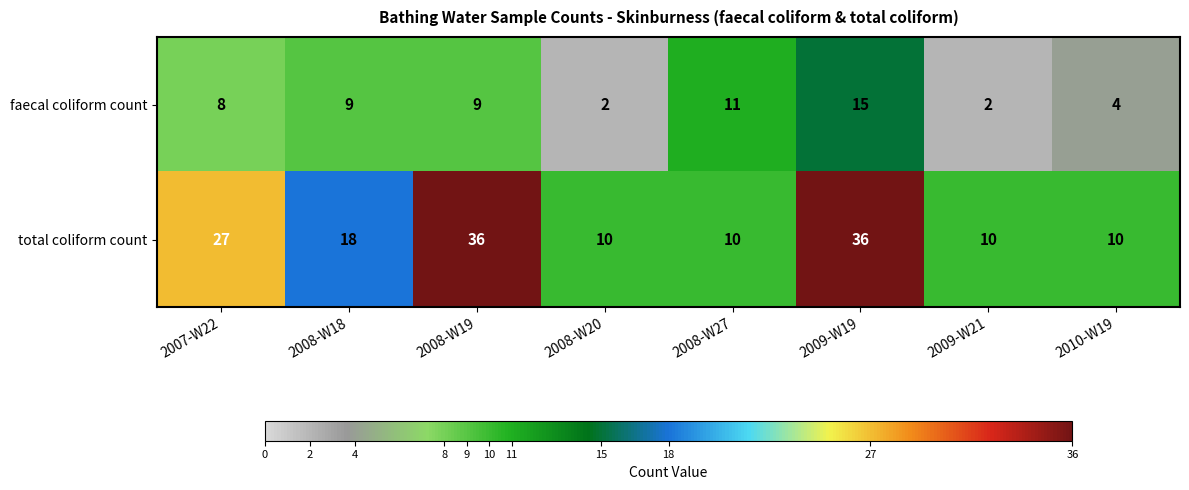

Which series has the largest range (max minus min)?

total coliform count